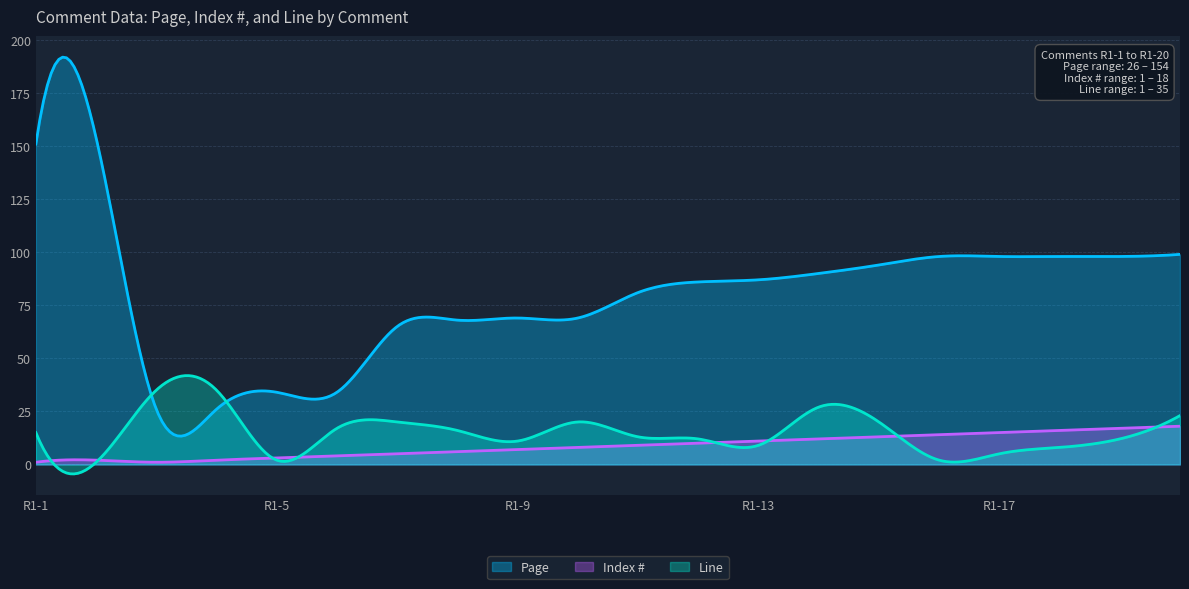

How many values in the Line series exceed 15?

9